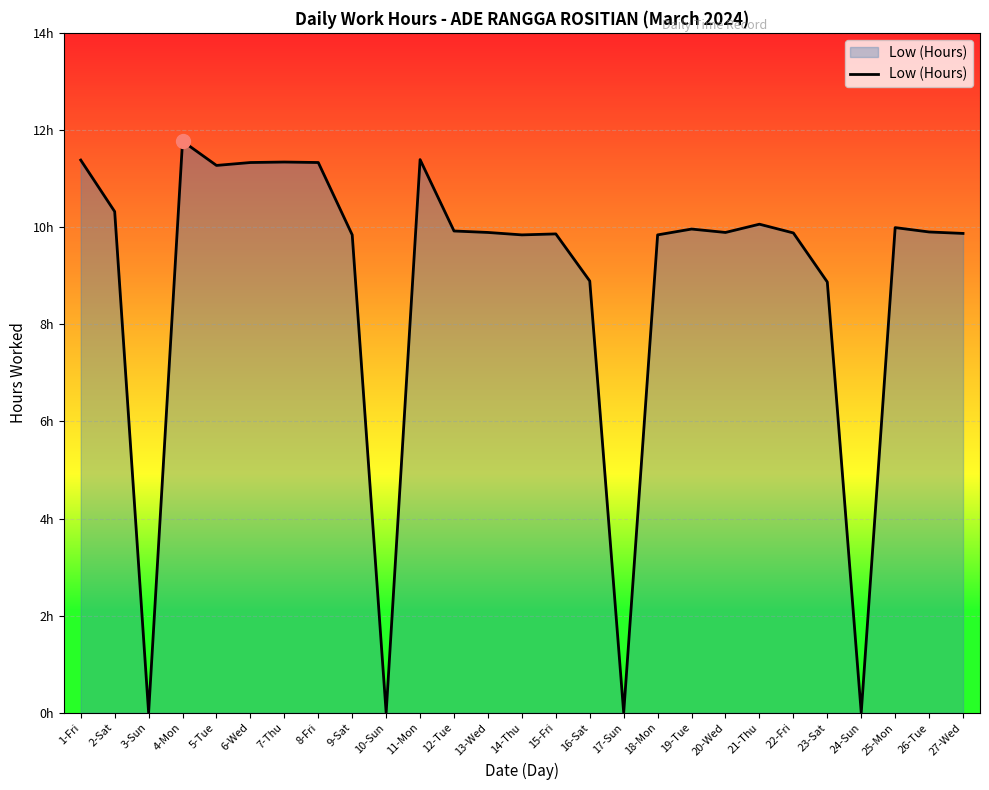

What is the difference between the values at 14-Thu and 6-Wed?

1.5